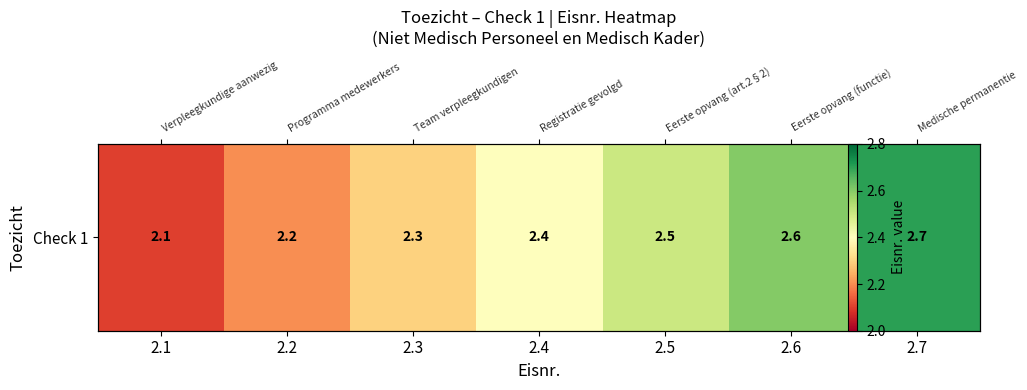

How many values are between 2 and 3?

7